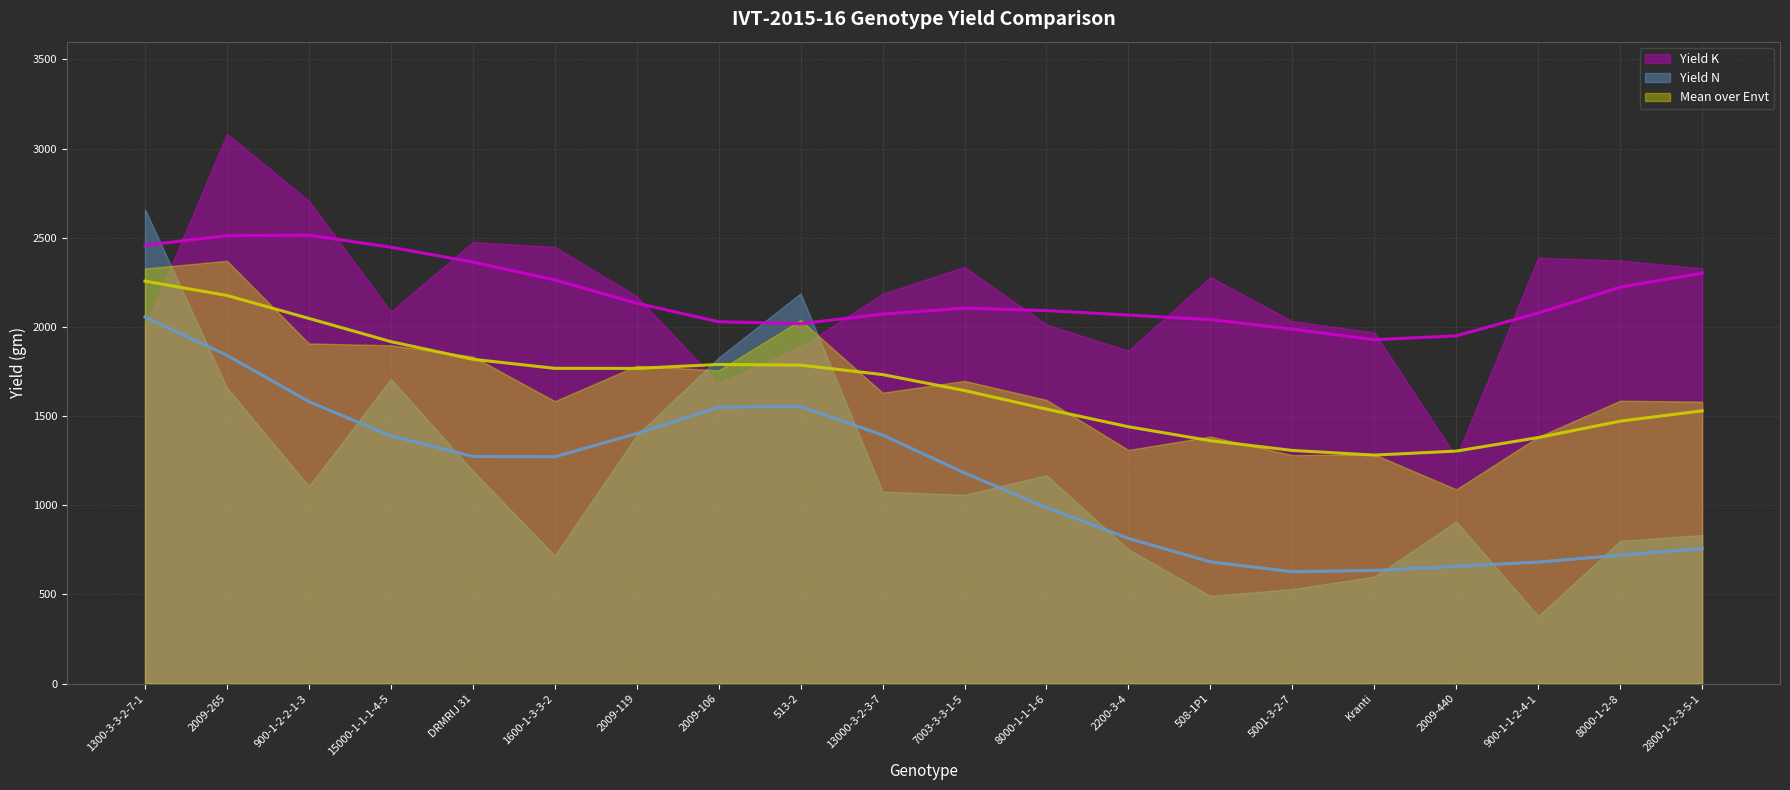

Where is the first local maximum for Yield K?

2009-265